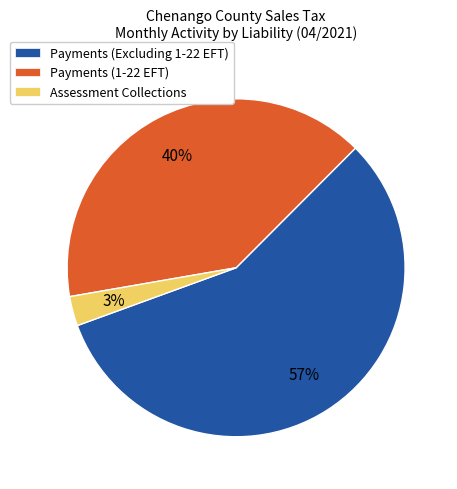

True or false: Assessment Collections accounts for 11% of the total.

False